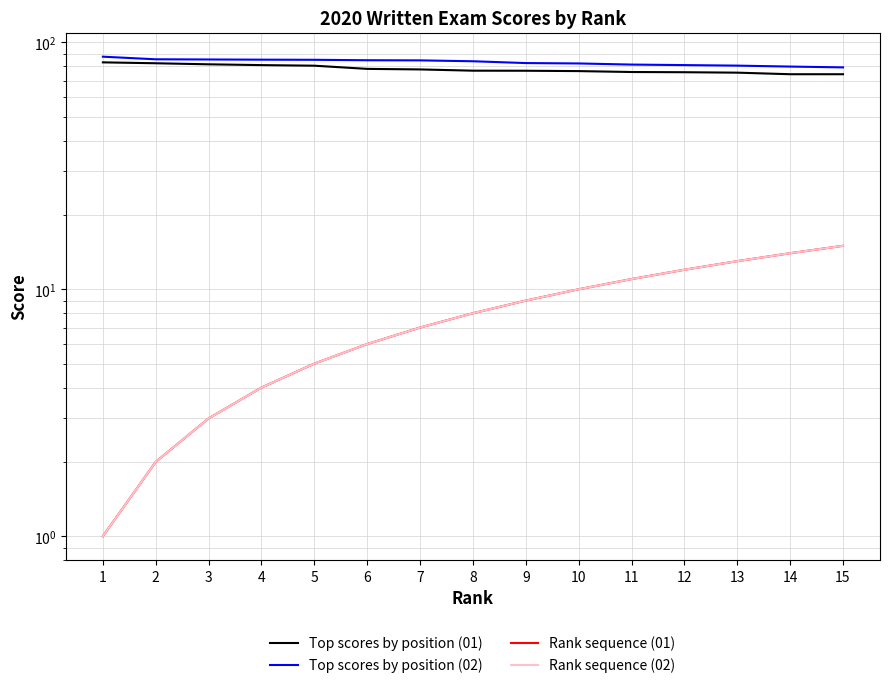

How many data points in Rank sequence (01) are above 8?

7